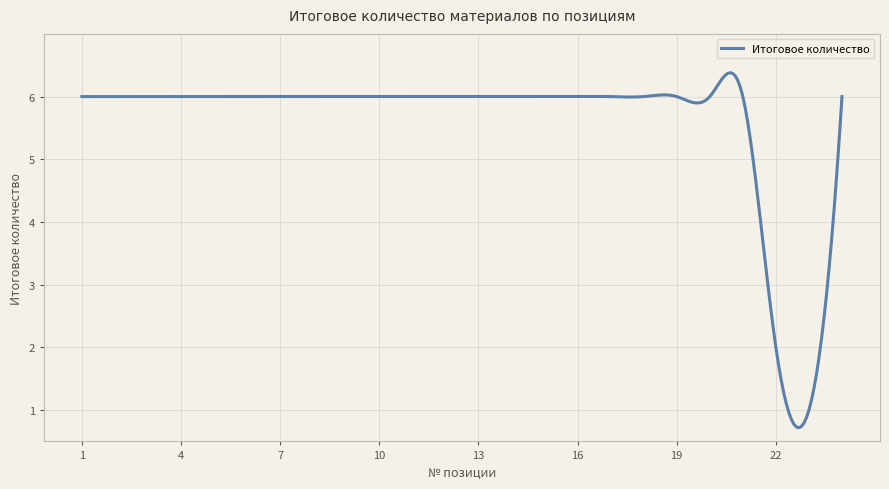

What is the difference between the maximum and minimum values?

5.7